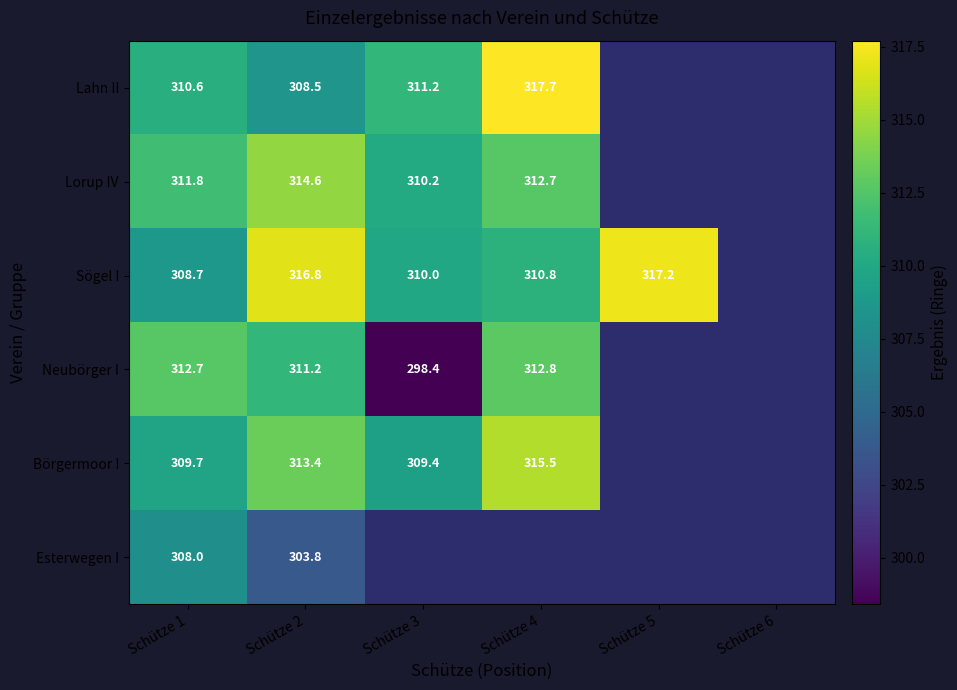

What is the spread (max minus min) of values at Schütze 2?

13.0